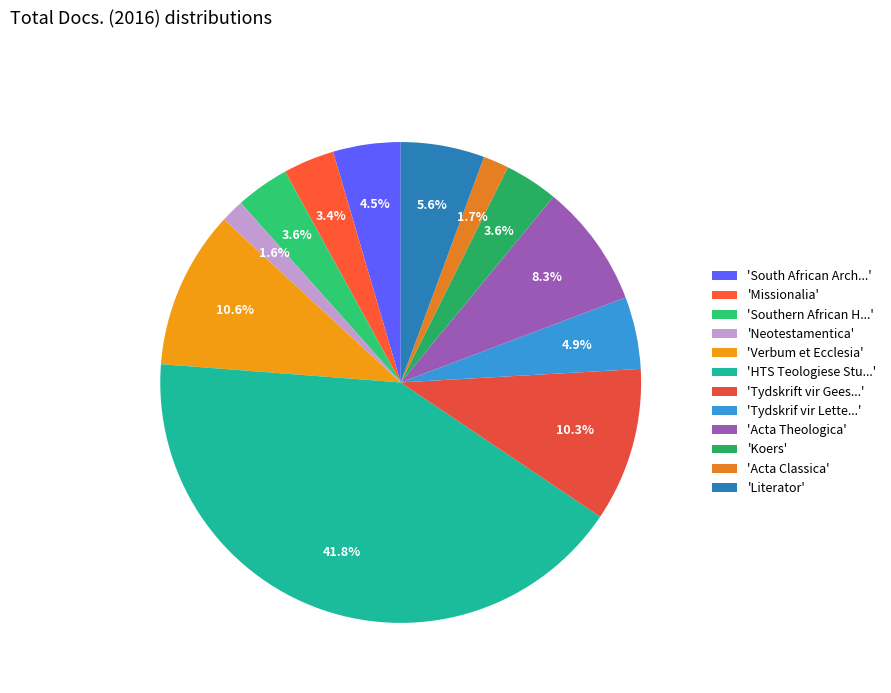

How many segments does this pie chart have?

12